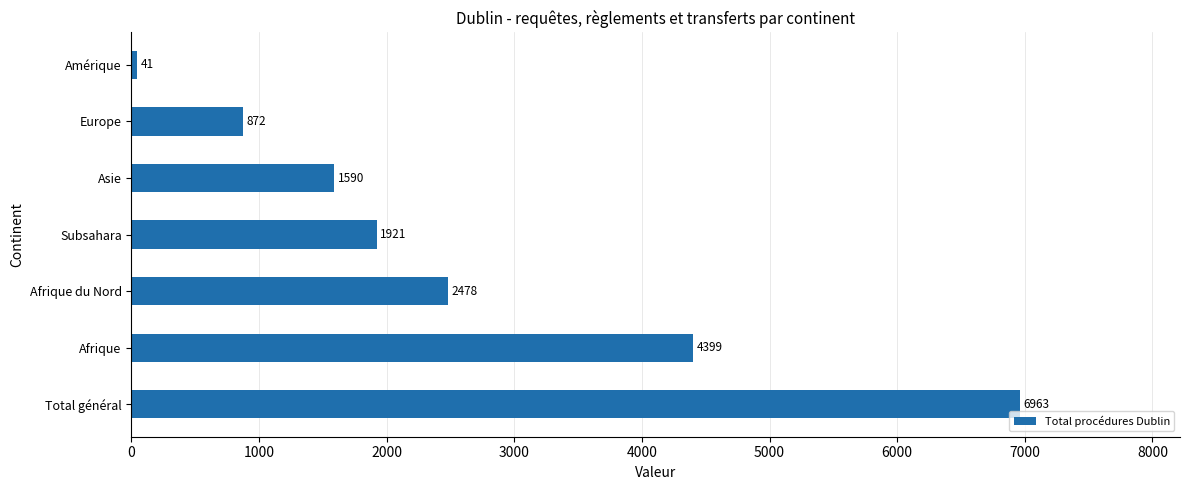

At which label is the value closest to 3502?

Afrique